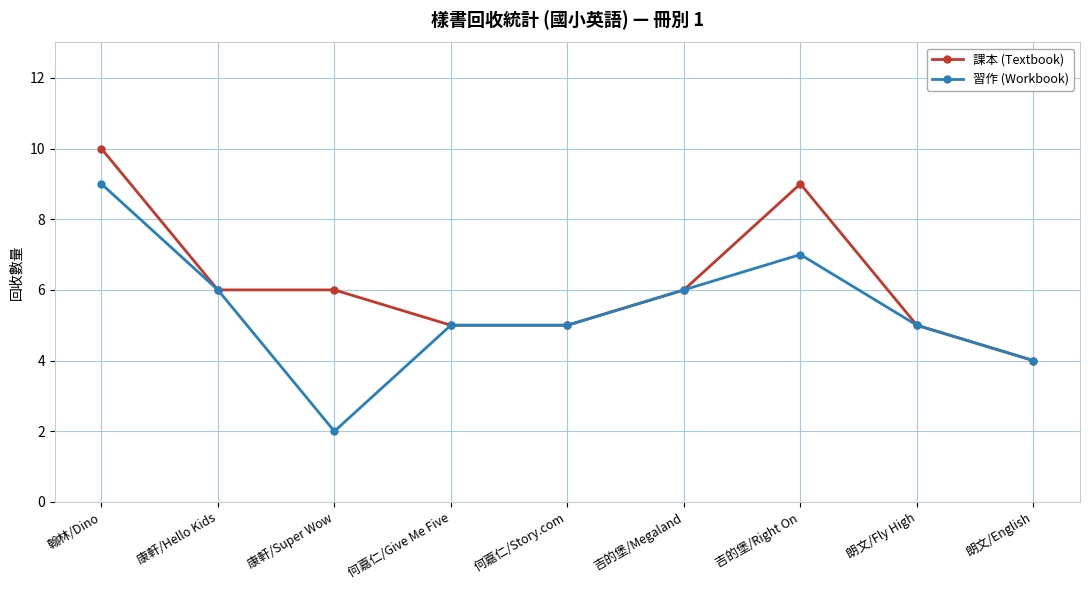

Which series has the largest range (max minus min)?

習作 (Workbook)